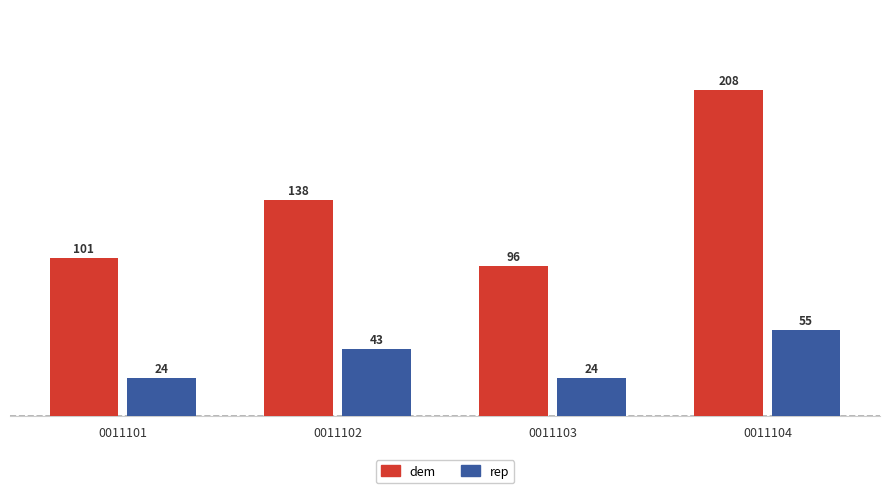

Which category has the highest value in the dem series?

0011104